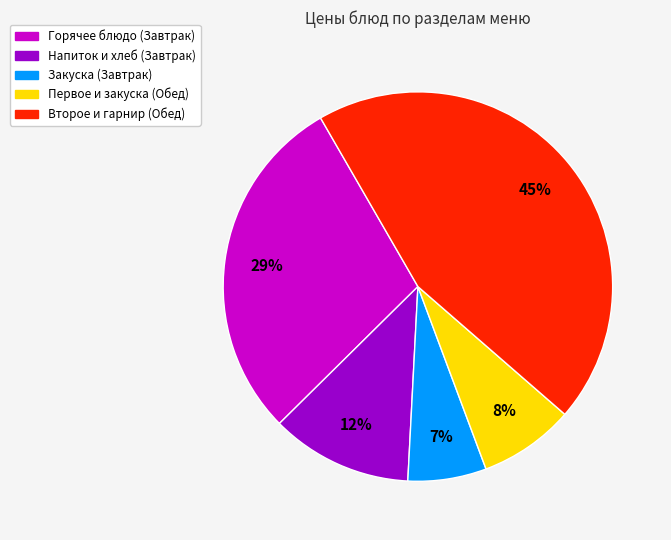

To the nearest percent, what is the difference between the largest and smallest slice percentages?

38%